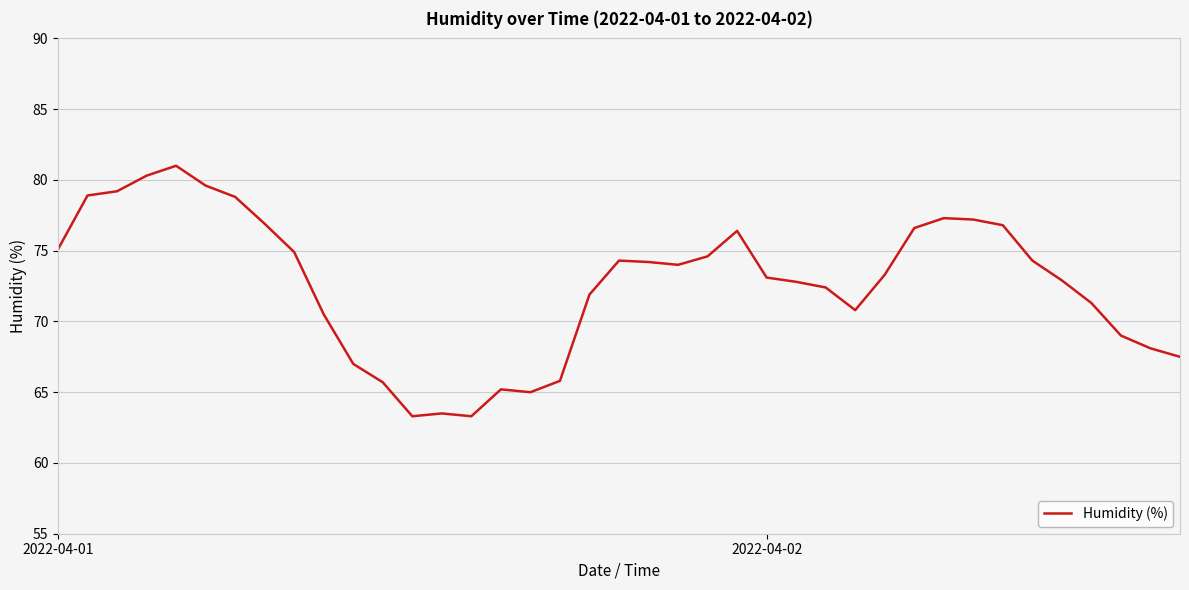

What is the minimum value shown in the chart?

63.3